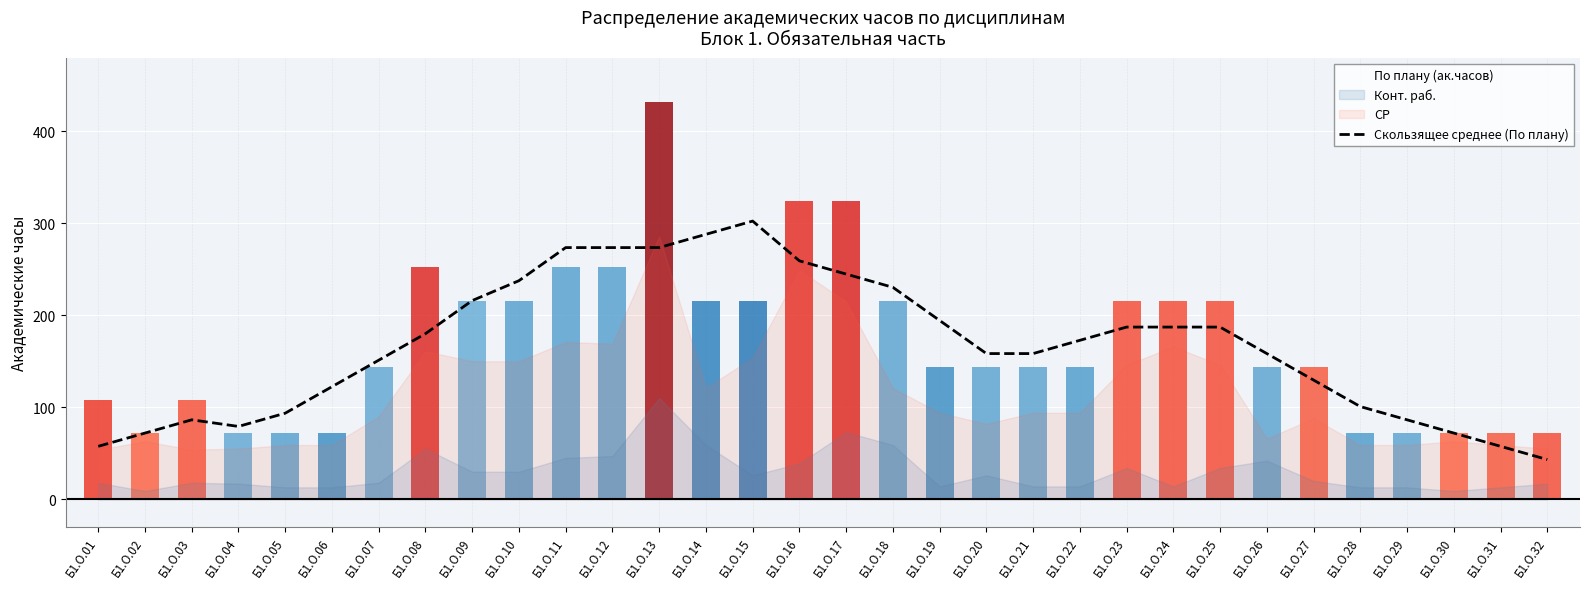

Is it true that the value at Б1.О.23 is 57.2?

False